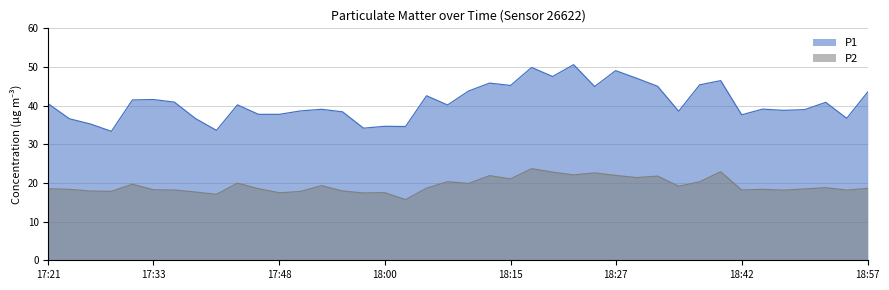

At which category is the sum across all series the highest?

18:18